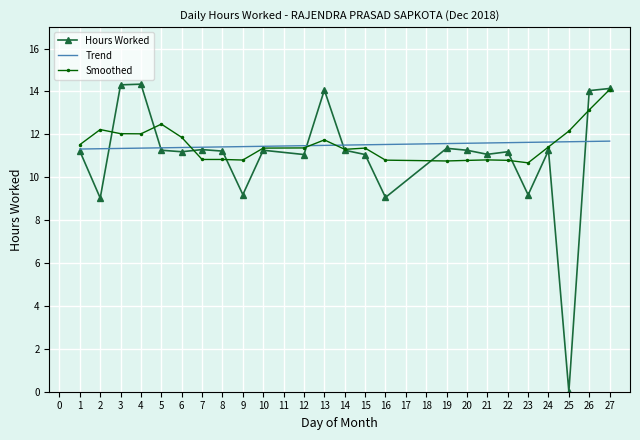

Between 5 and 7, which is larger?

7